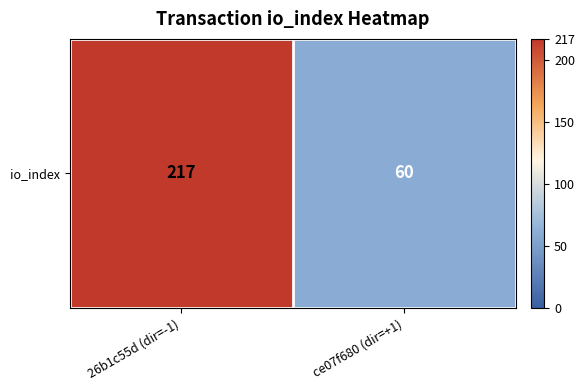

What is the difference between the values at 26b1c55d (dir=-1) and ce07f680 (dir=+1)?

157